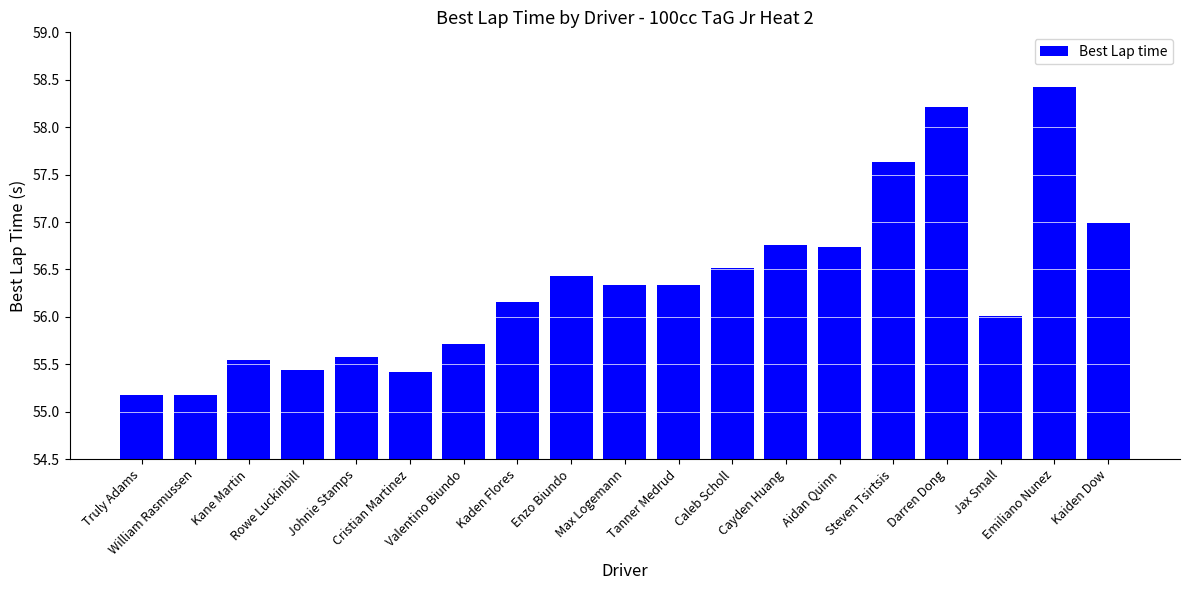

What is the ratio of the value at Enzo Biundo to the value at Aidan Quinn?

1.0